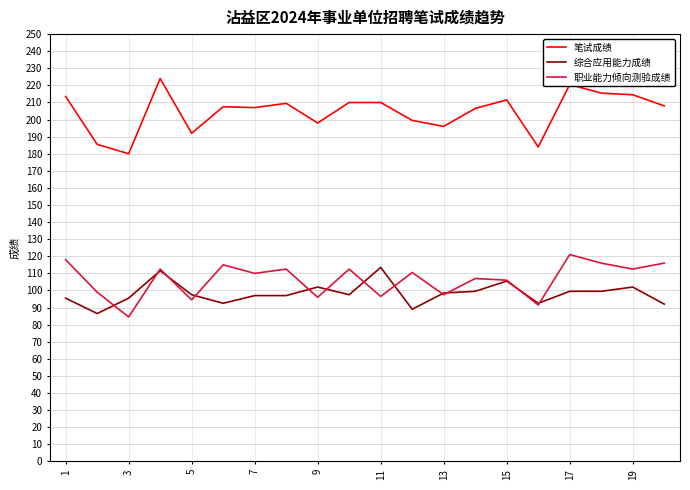

What is the minimum value shown in the chart?

84.5